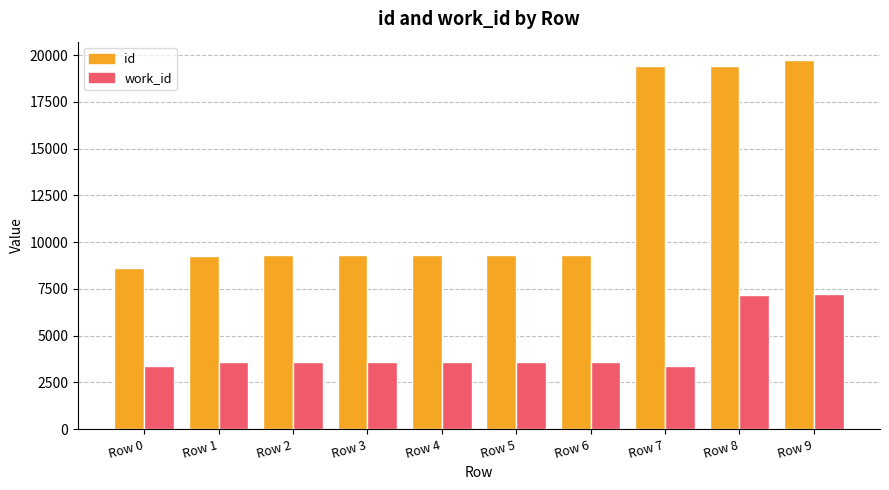

Which series changed the most between Row 3 and Row 8?

id